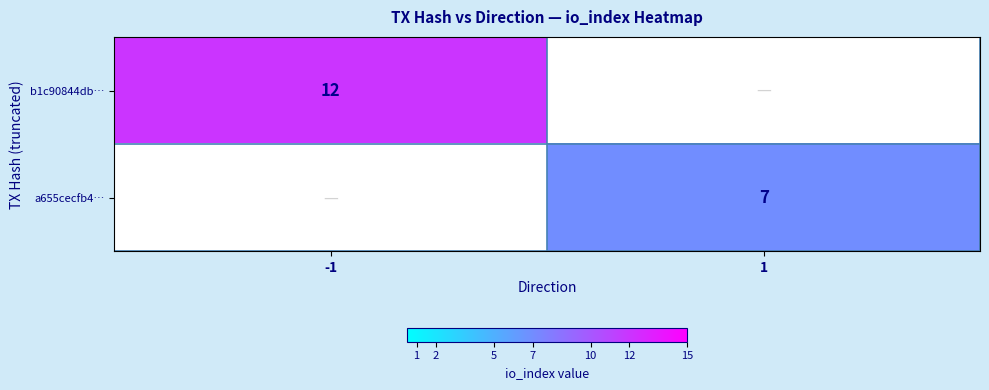

Is it true that b1c90844db… equals 12 at -1?

True